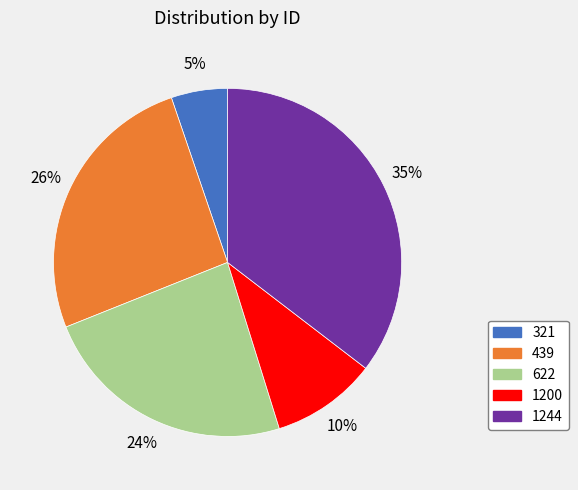

What percentage is the 1200 slice, to the nearest percent?

10%